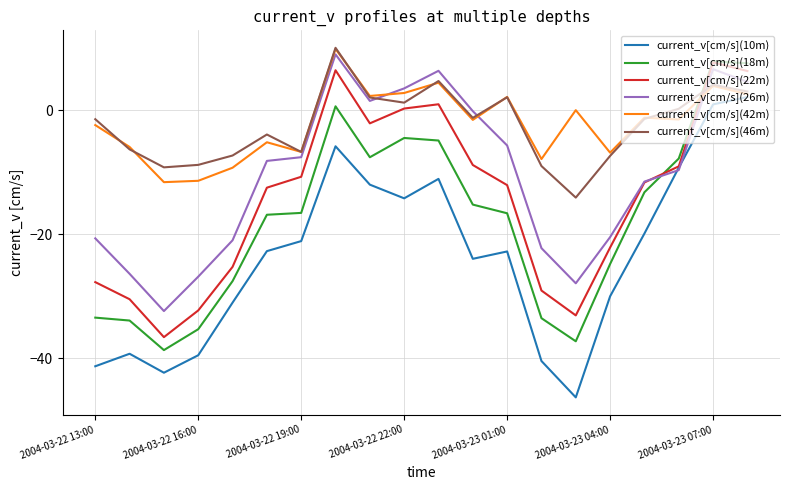

True or false: current_v[cm/s](22m) and current_v[cm/s](46m) intersect in this chart.

True